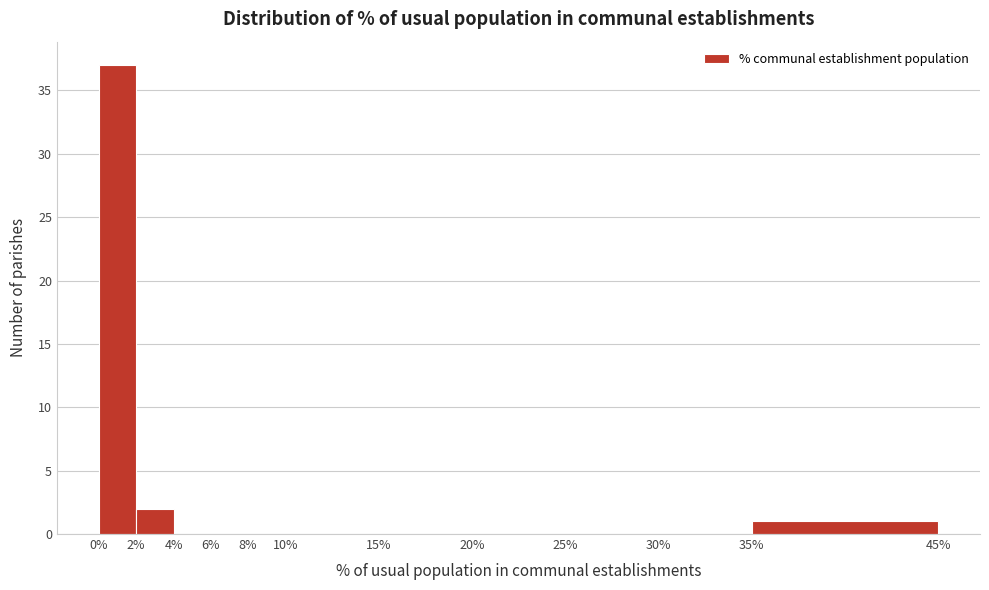

What is the height of the bar covering 2% to 4% on the x-axis? The values are not printed on the chart, so give them approximately, as read against the axis.

2